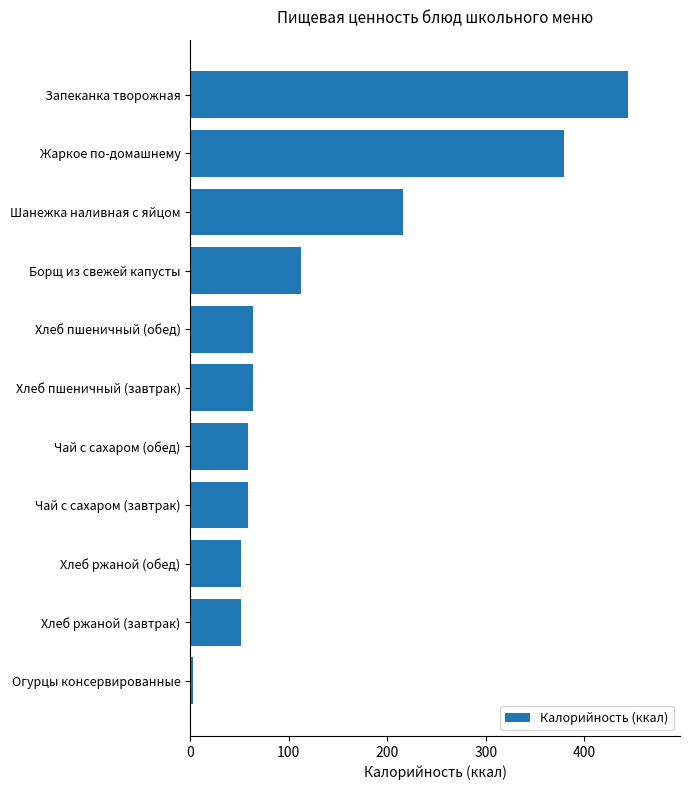

Are the bars grouped side by side (vs. stacked)?

No